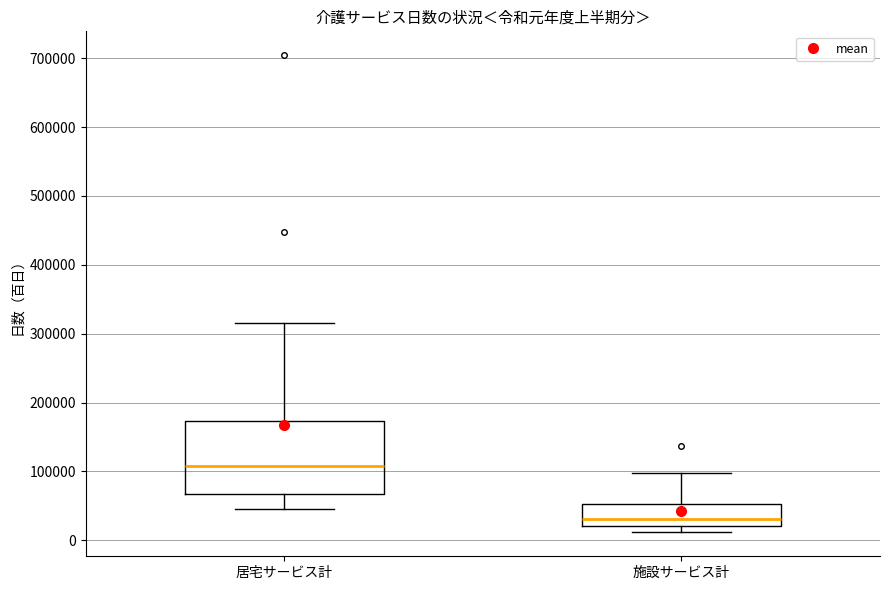

Which box's median line is the highest?

居宅サービス計